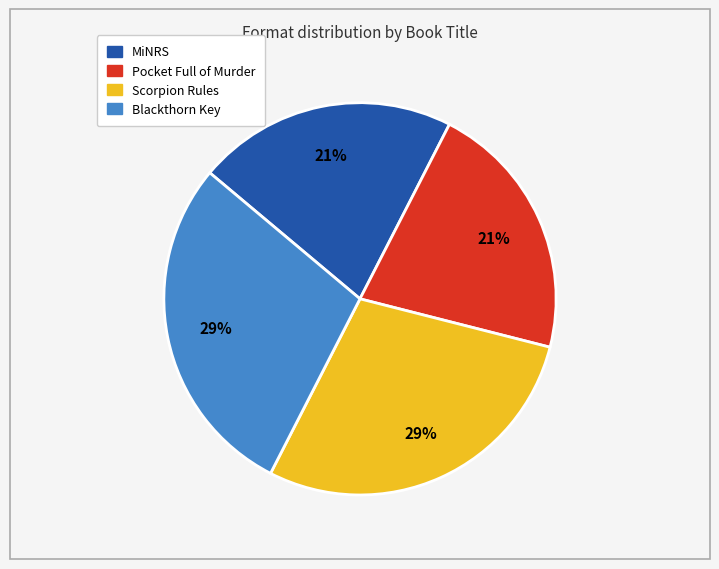

To the nearest percent, what percentage of the pie is Pocket Full of Murder?

21%